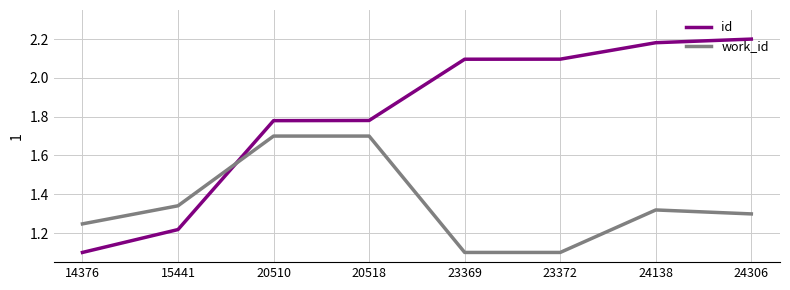

At which category does the chart reach its peak across all series?

24306